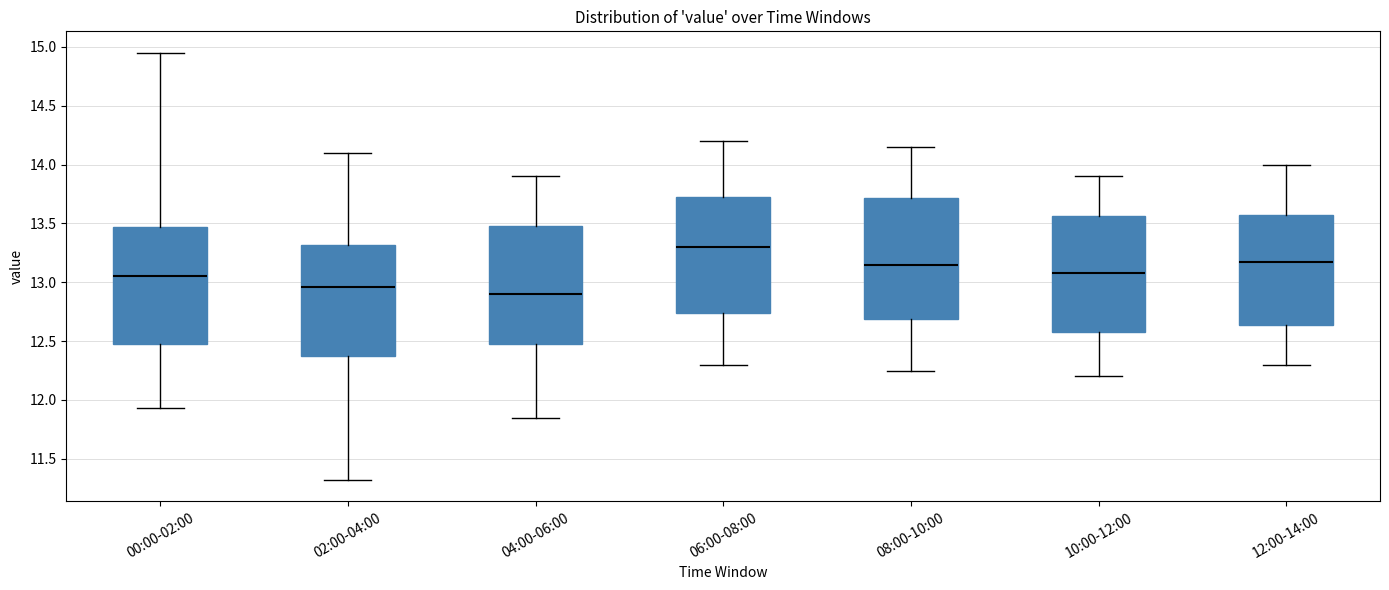

Reading left to right, transcribe this box plot: for each box, give where its median line is, the range the box spans, and where its two whiskers end, as read against the y-axis. The values are not printed on the chart, so give them approximately, as read against the axis.

00:00-02:00: median 13.05, box 12.45 to 13.45, whiskers 11.95 to 14.95
02:00-04:00: median 12.95, box 12.35 to 13.30, whiskers 11.30 to 14.10
04:00-06:00: median 12.90, box 12.50 to 13.50, whiskers 11.85 to 13.90
06:00-08:00: median 13.30, box 12.75 to 13.75, whiskers 12.30 to 14.20
08:00-10:00: median 13.15, box 12.70 to 13.70, whiskers 12.25 to 14.15
10:00-12:00: median 13.10, box 12.60 to 13.55, whiskers 12.20 to 13.90
12:00-14:00: median 13.20, box 12.65 to 13.60, whiskers 12.30 to 14.00